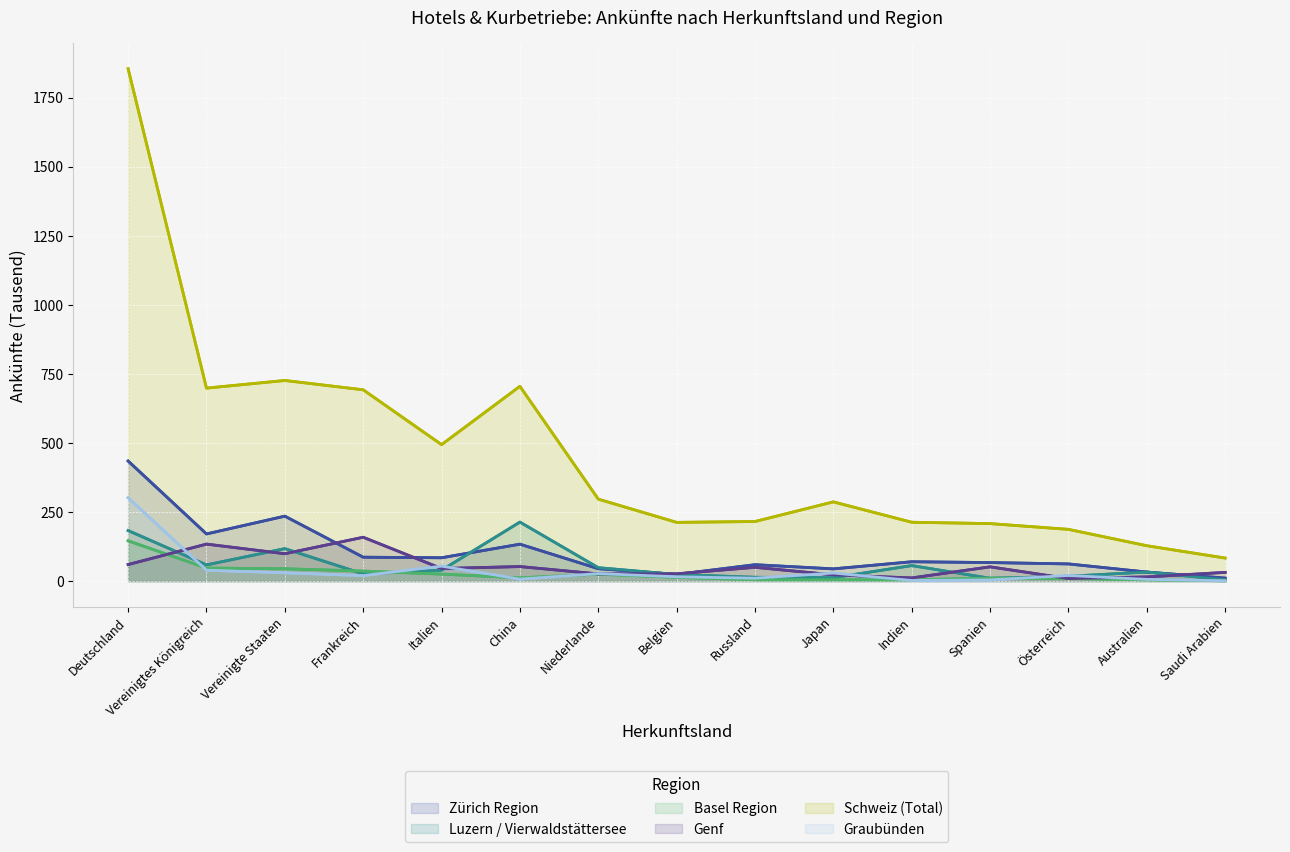

What is the difference between the Genf values at Spanien and Belgien?

25.3